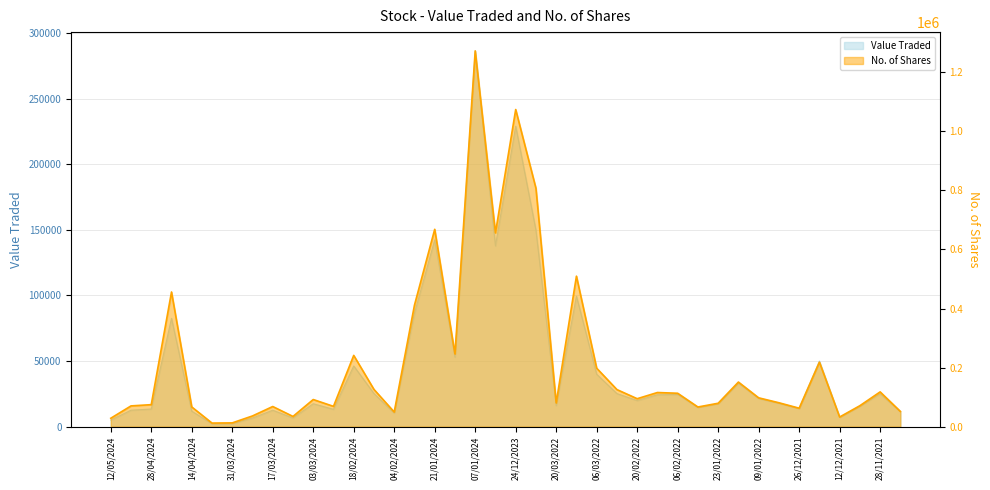

Rank the series at 25/02/2024 from lowest to highest value.

Value Traded, No. of Shares